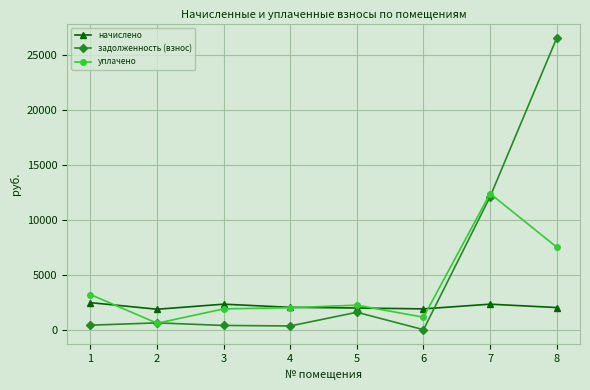

Which series ends up on top after the final intersection of задолженность (взнос) and уплачено?

задолженность (взнос)